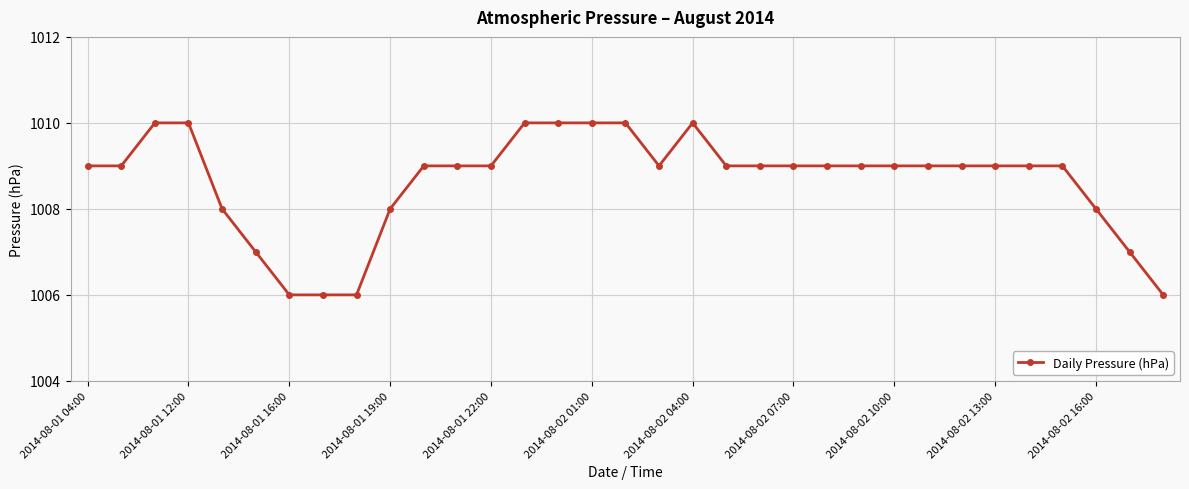

How many values are between 1008 and 1009?

20